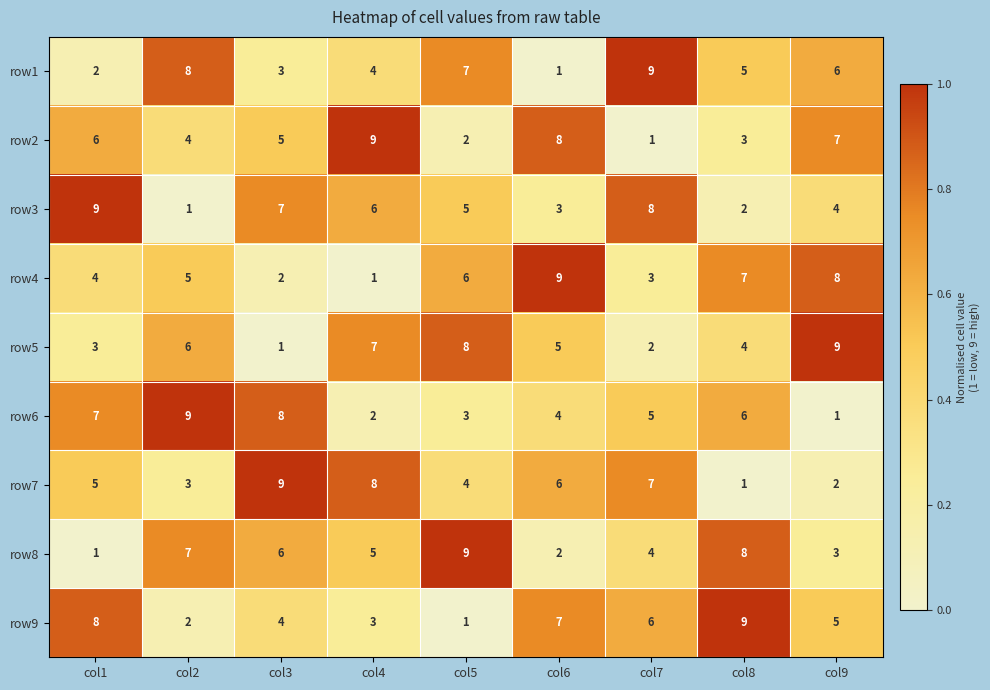

What is the maximum value for row4?

9